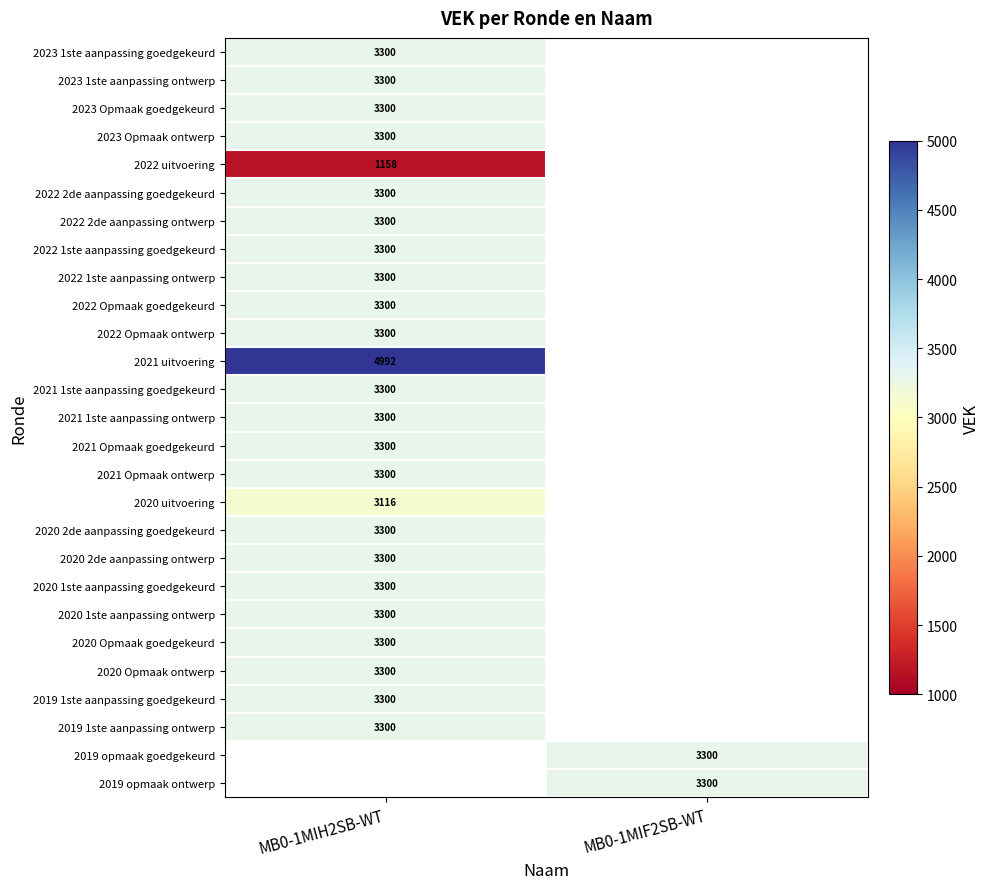

How many distinct data groups are displayed?

27